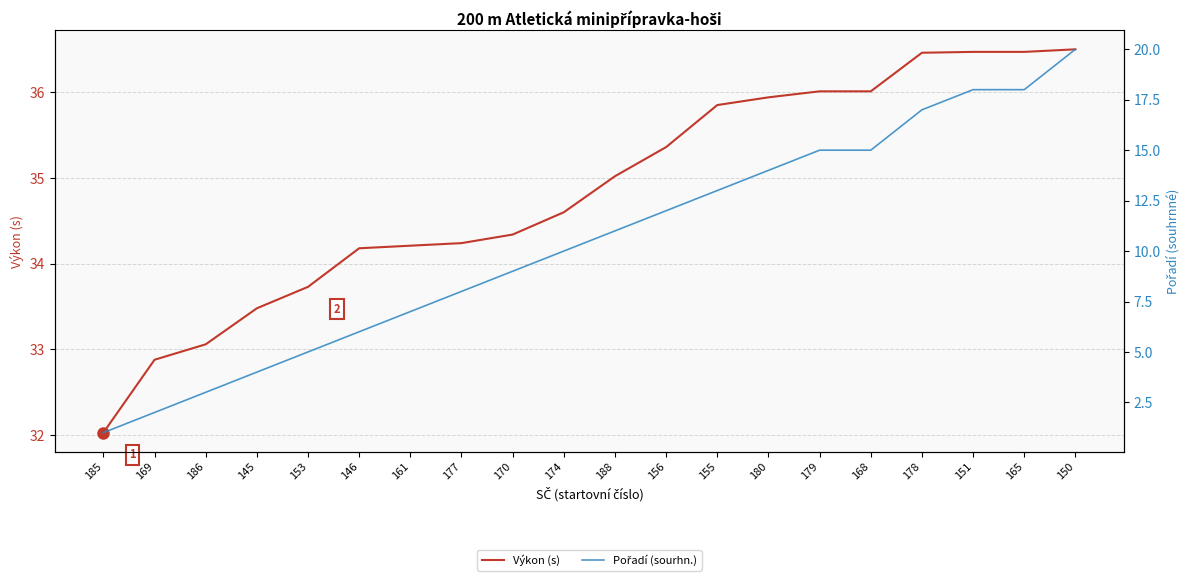

Which series changed the most between 185 and 156?

Pořadí (sourhn.)